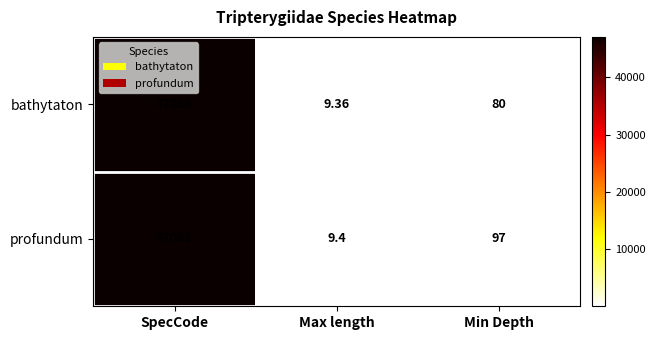

Which label corresponds to the largest value in the chart?

SpecCode